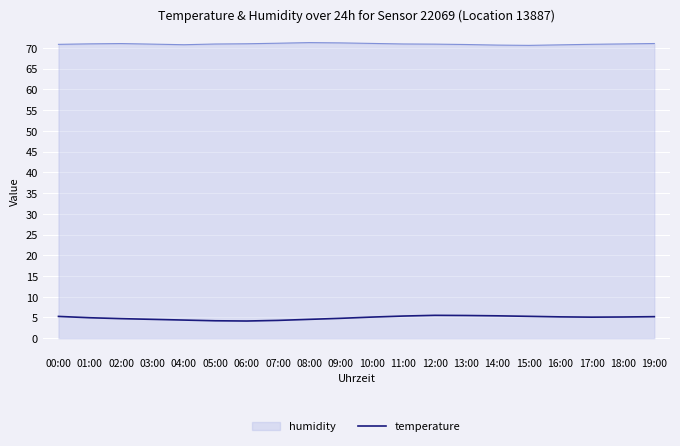

What is the smallest value displayed?

4.2